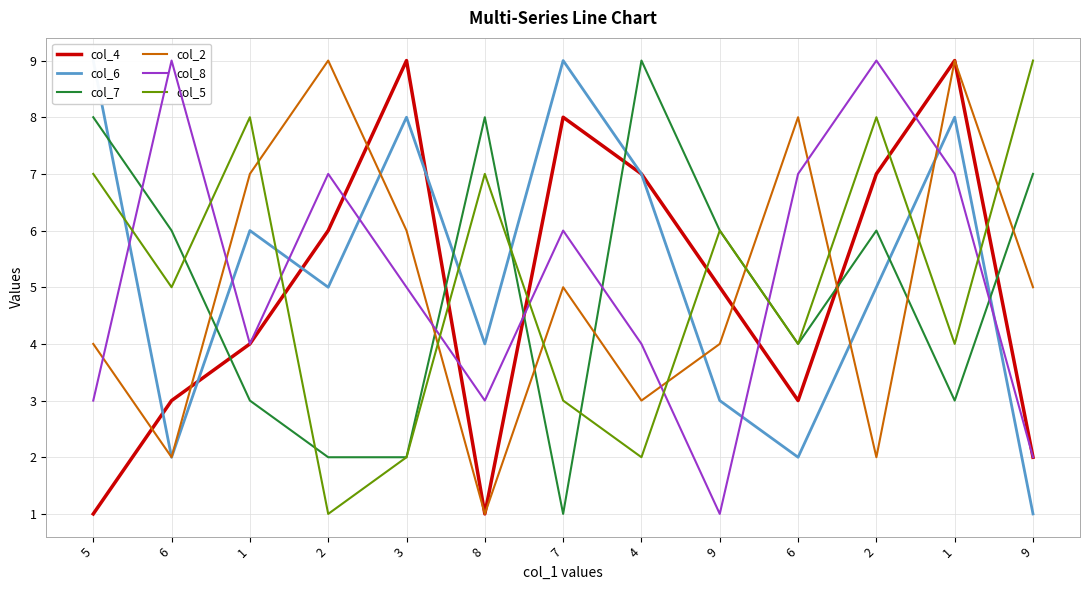

At which category does col_6 reach its first local peak?

1